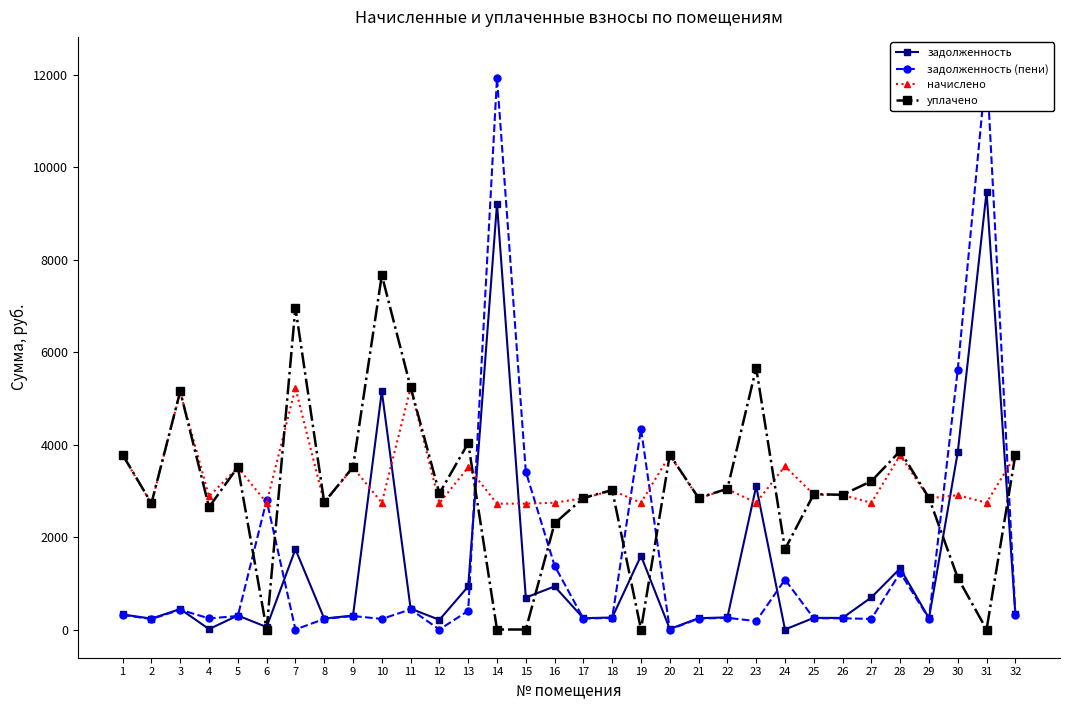

Which series ends up on top after the final intersection of уплачено and начислено?

уплачено